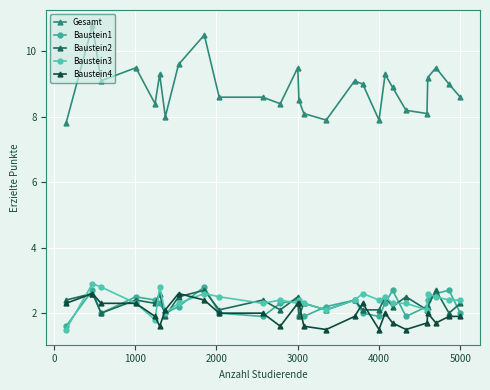

How many lines are shown in the chart?

5